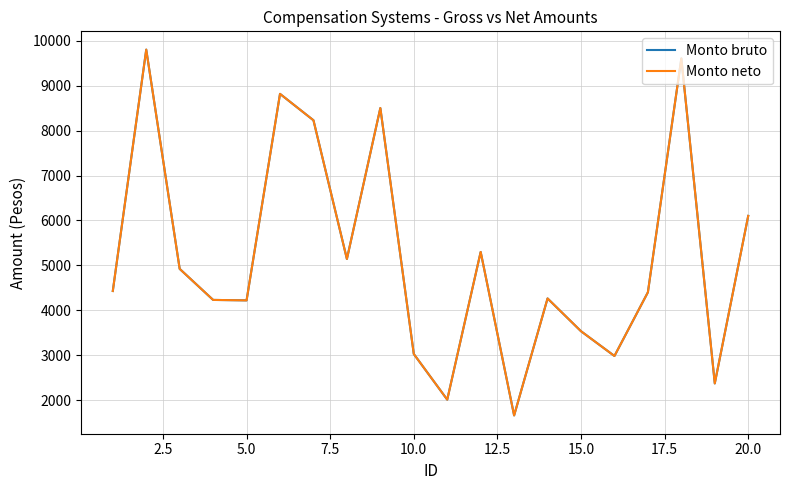

Is this an area chart (filled region under the line)?

No